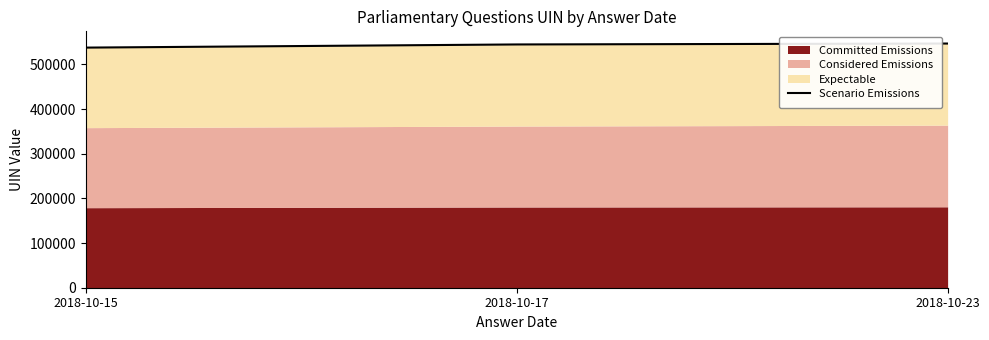

Which category has the highest value across all series?

2018-10-23